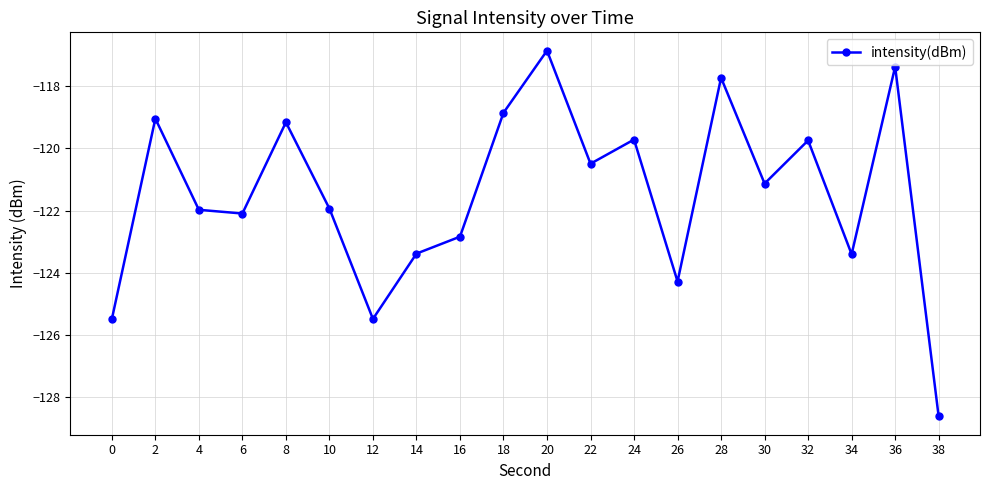

True or false: the data shows -80.6 at 28.

False